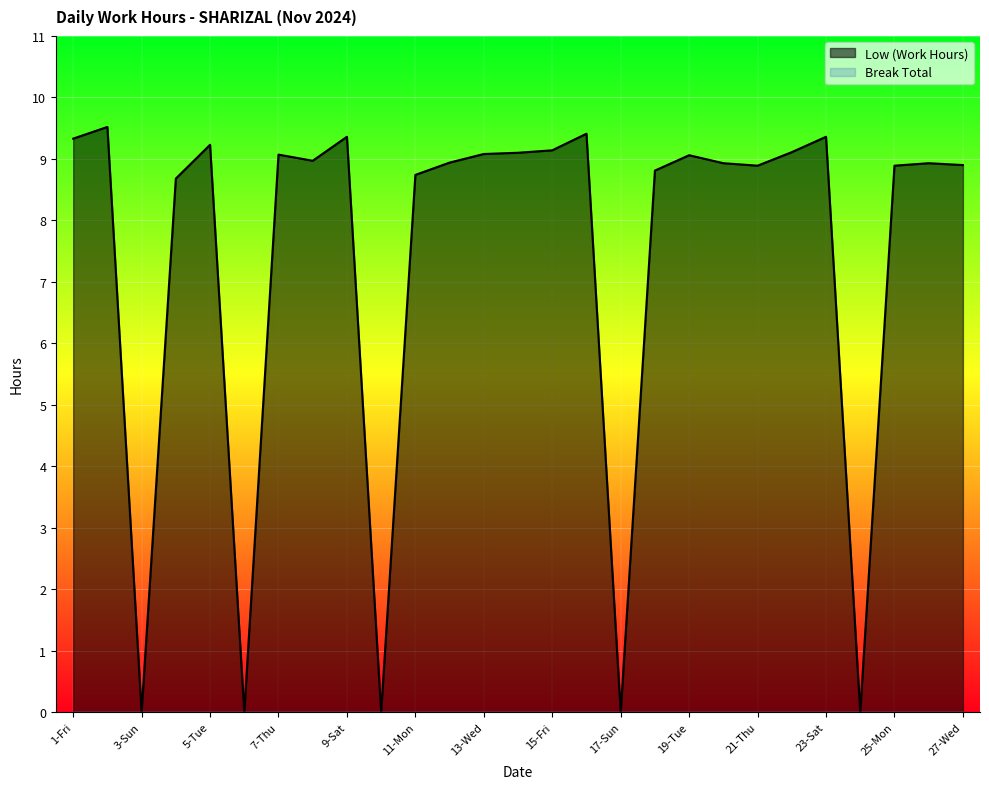

What is the value of the 12th point from the left?

8.9